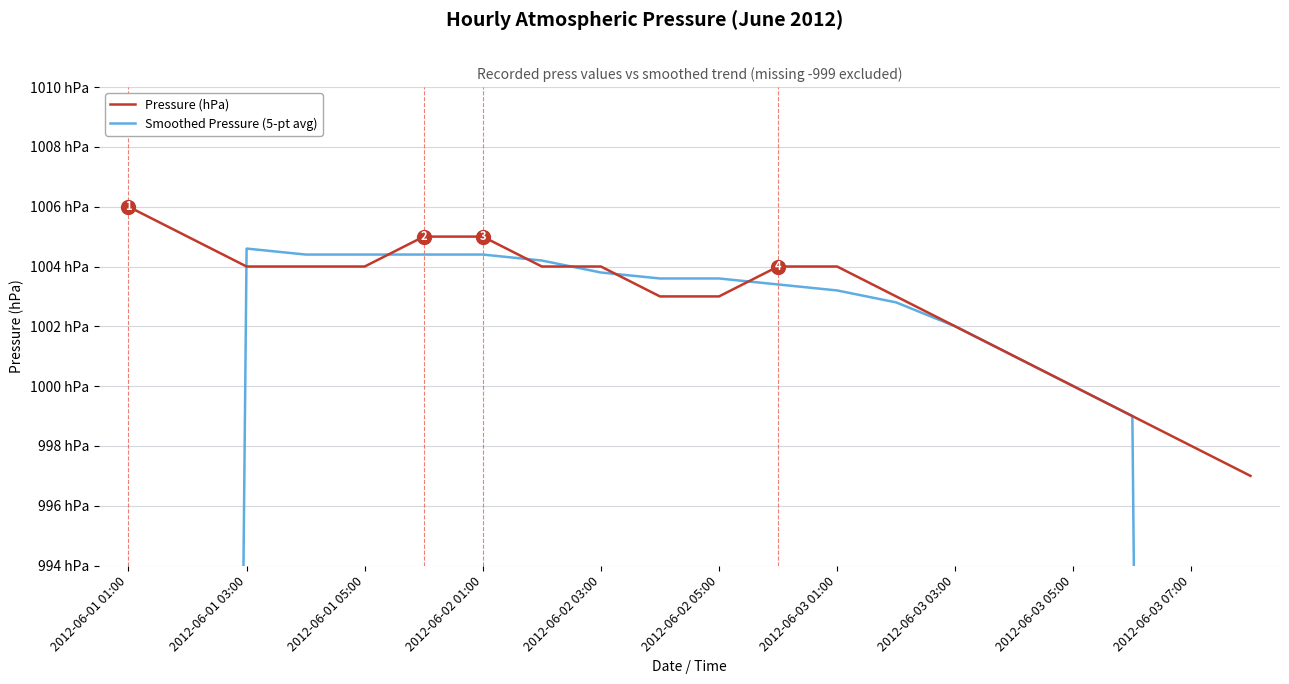

True or false: Smoothed Pressure (5-pt avg) has a value of 1745.3 at 2012-06-02 03:00.

False